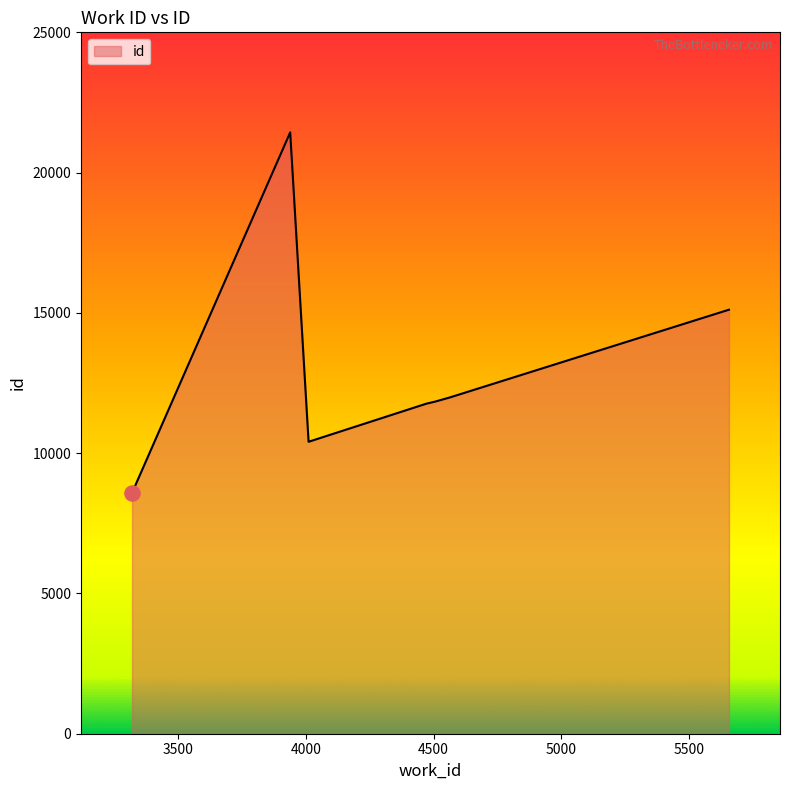

Which has a higher value, 3938 or 3318?

3938